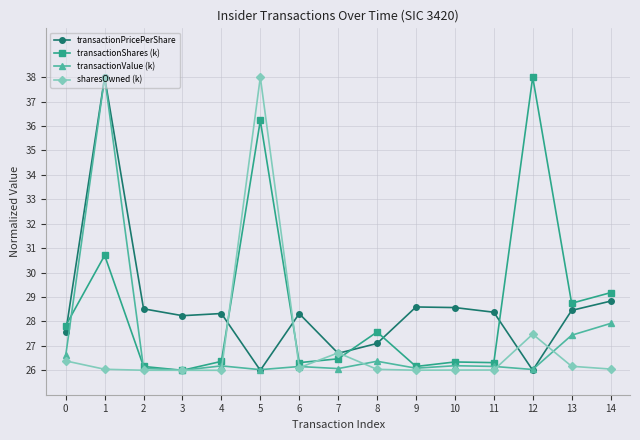

True or false: sharesOwned (k) has more than 1 points higher than both neighbors.

True